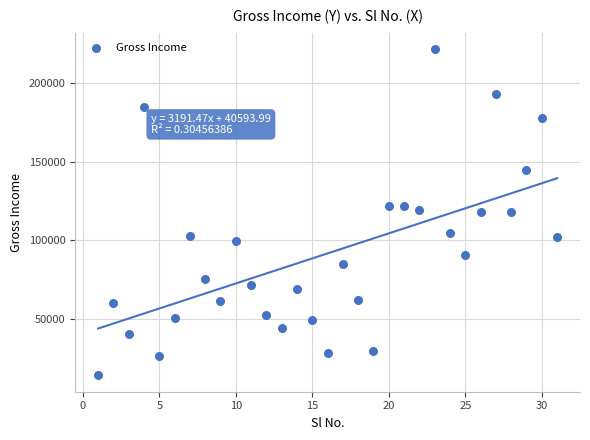

What is the range of Y values (max minus min)?

207995